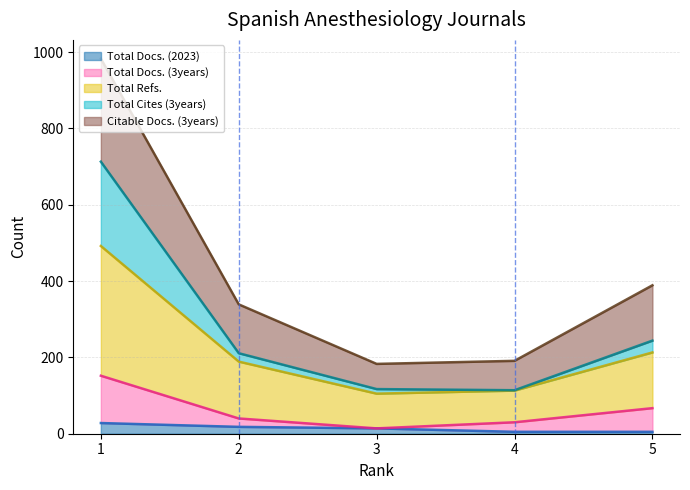

Which category has the highest value across all series?

1